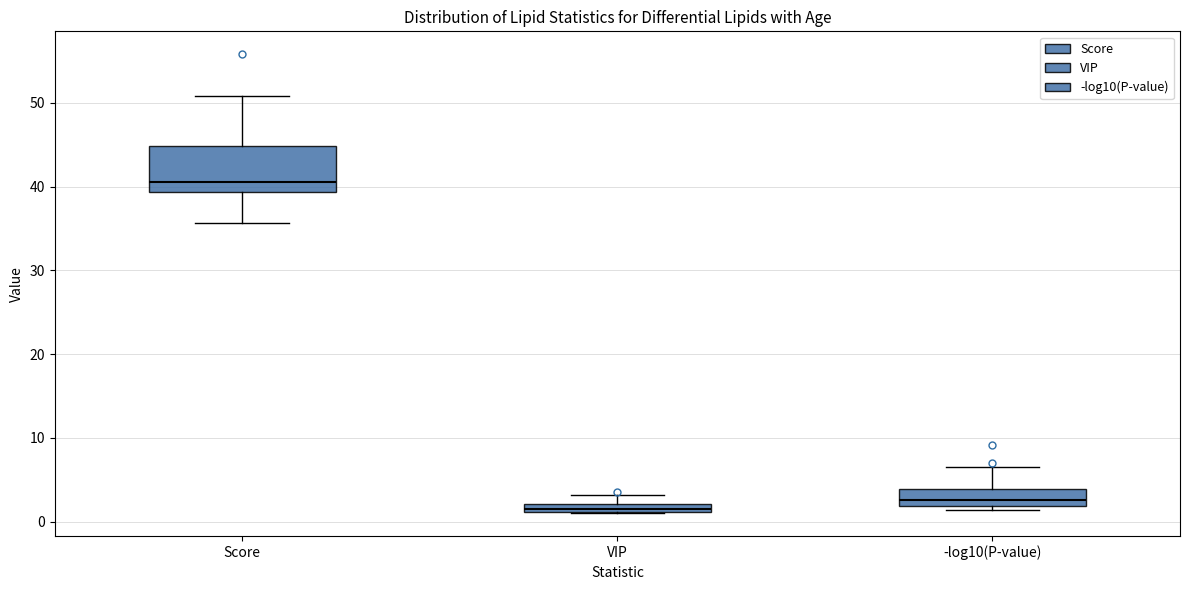

Where is the upper edge of the box for -log10(P-value) on the y-axis? The values are not printed on the chart, so give them approximately, as read against the axis.

4